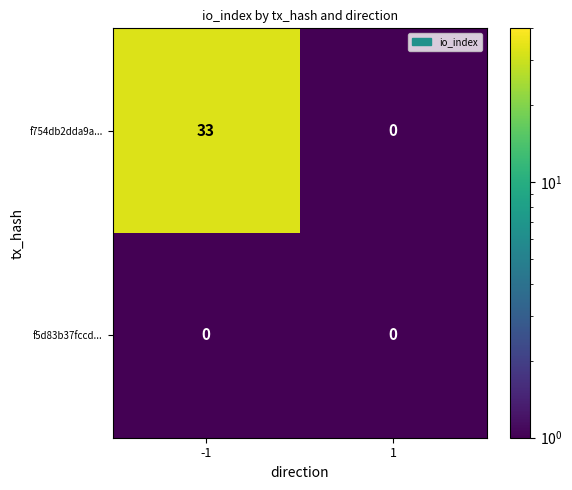

Rank the series by their maximum value, from highest to lowest.

f754db2dda9a..., f5d83b37fccd...